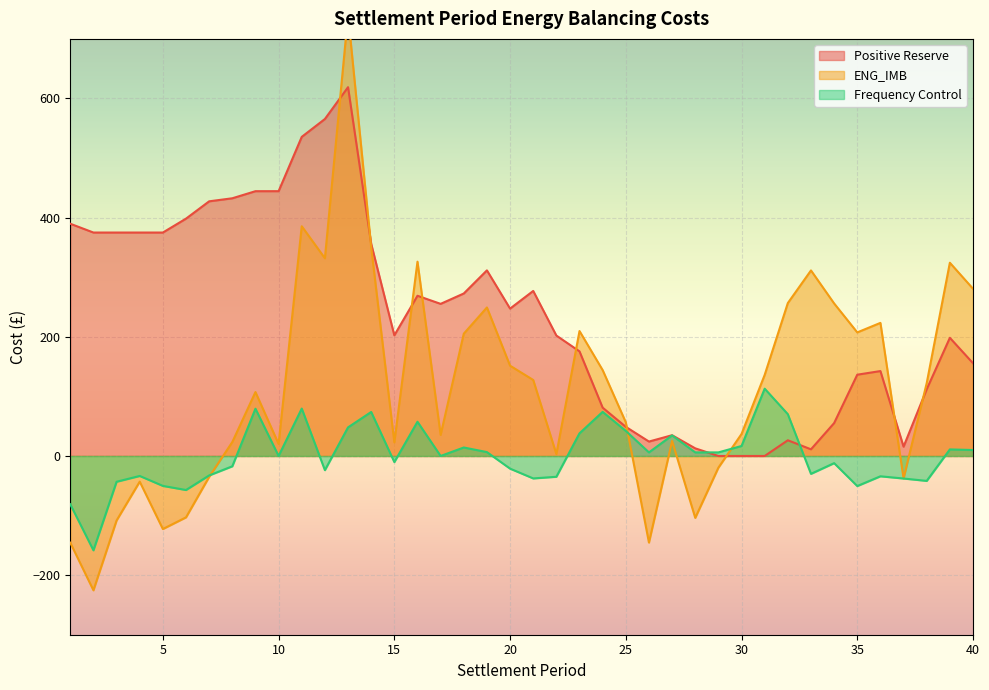

Is it true that Positive Reserve equals 29.3 at 25?

False